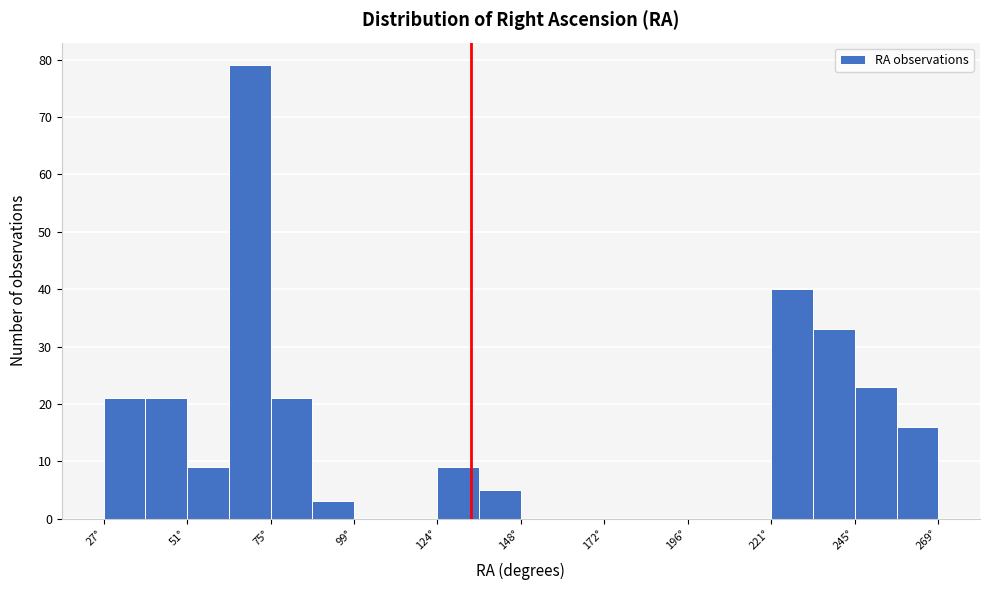

Around what value on the x-axis is the tallest bar? Give the approximate position of its centre, as read against the axis.

70